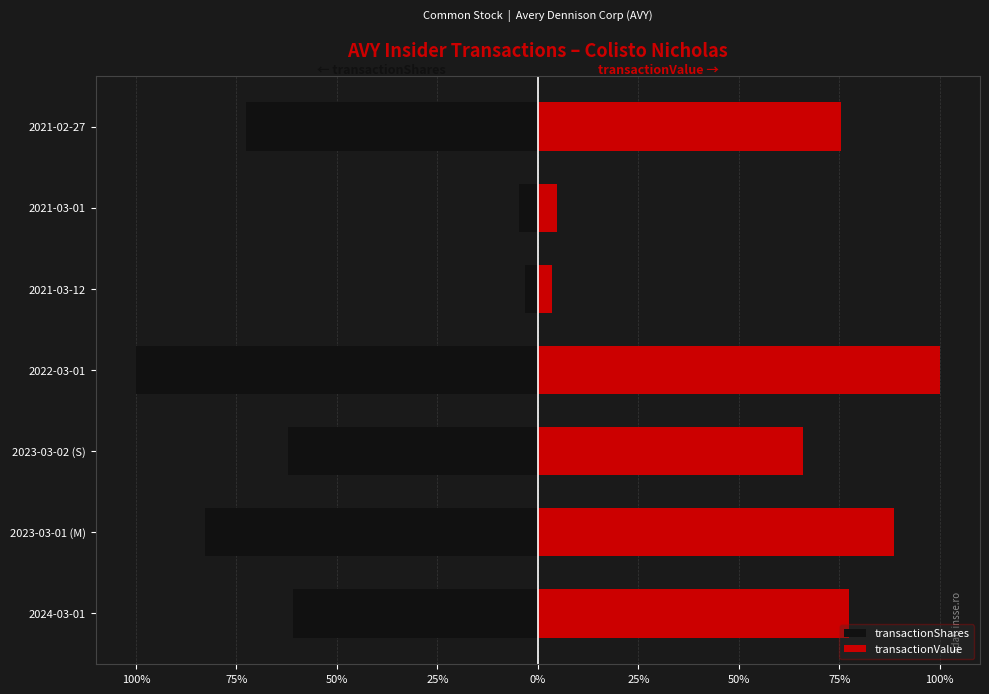

How many groups of bars are there?

7